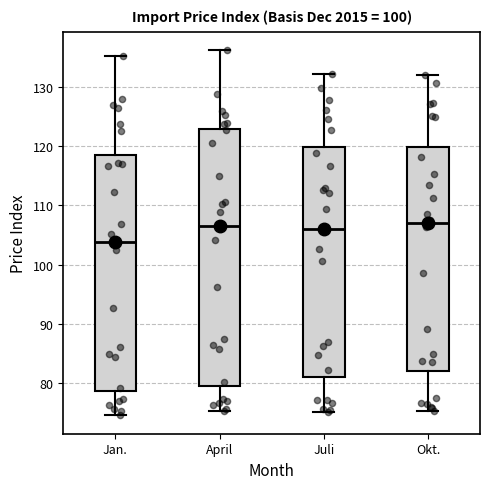

Where does the upper whisker of the box for April end on the y-axis? The values are not printed on the chart, so give them approximately, as read against the axis.

136